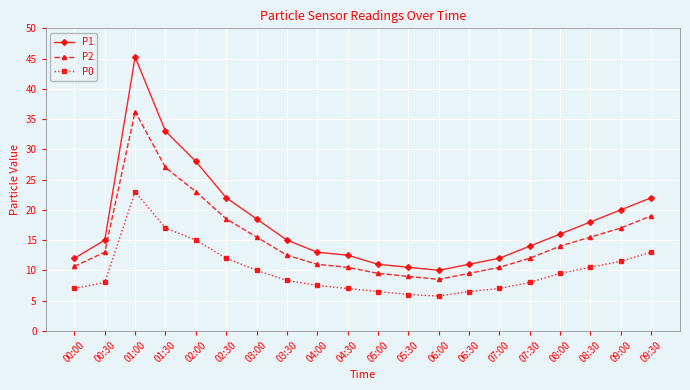

At which category is the sum across all series the highest?

01:00